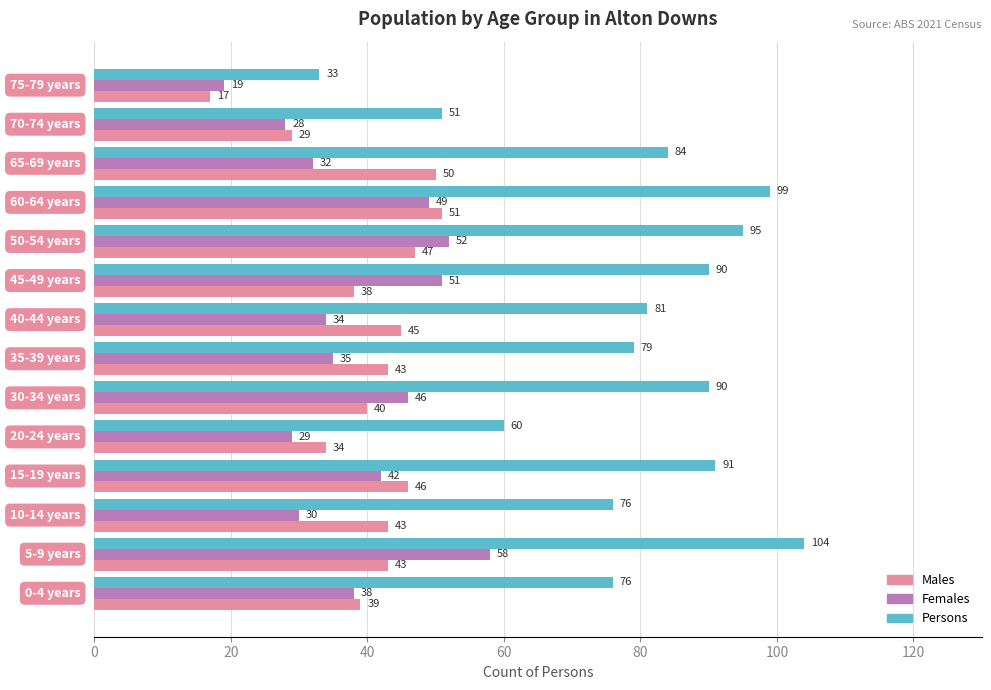

Which series has the largest total across all categories?

Persons